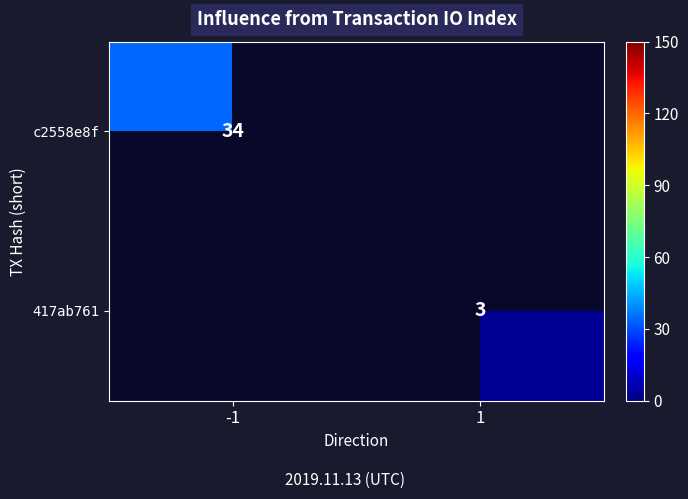

Is it true that 417ab761 equals 1 at 1?

False